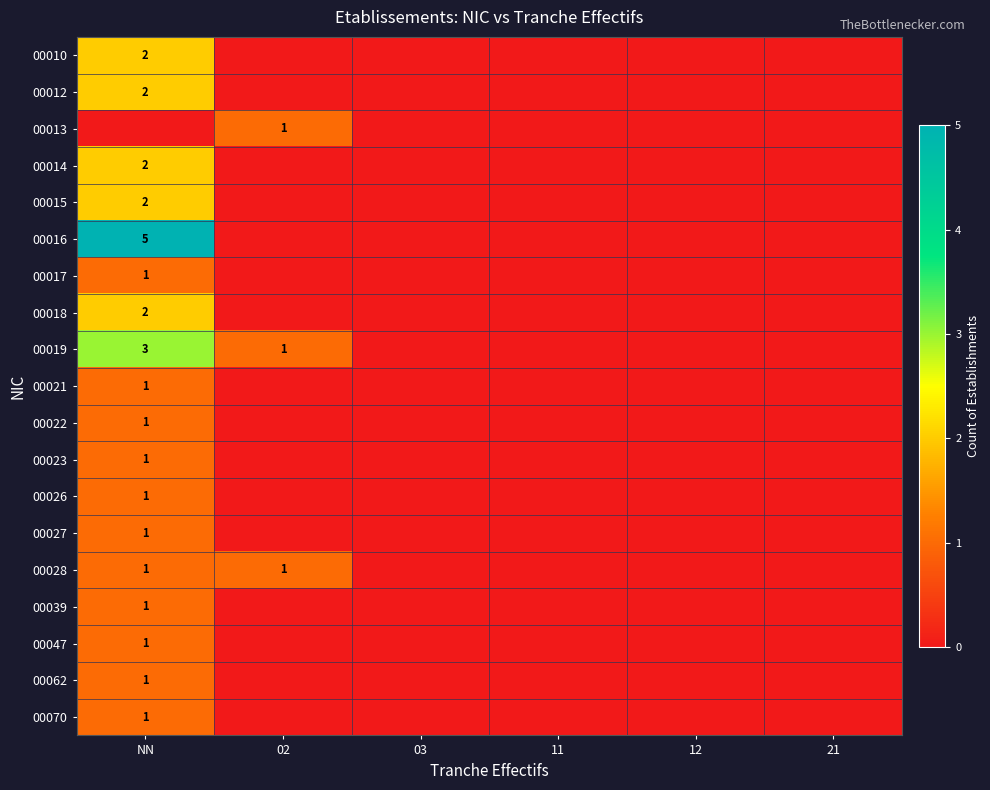

The 00014 series shows 1 at NN. True or false?

False